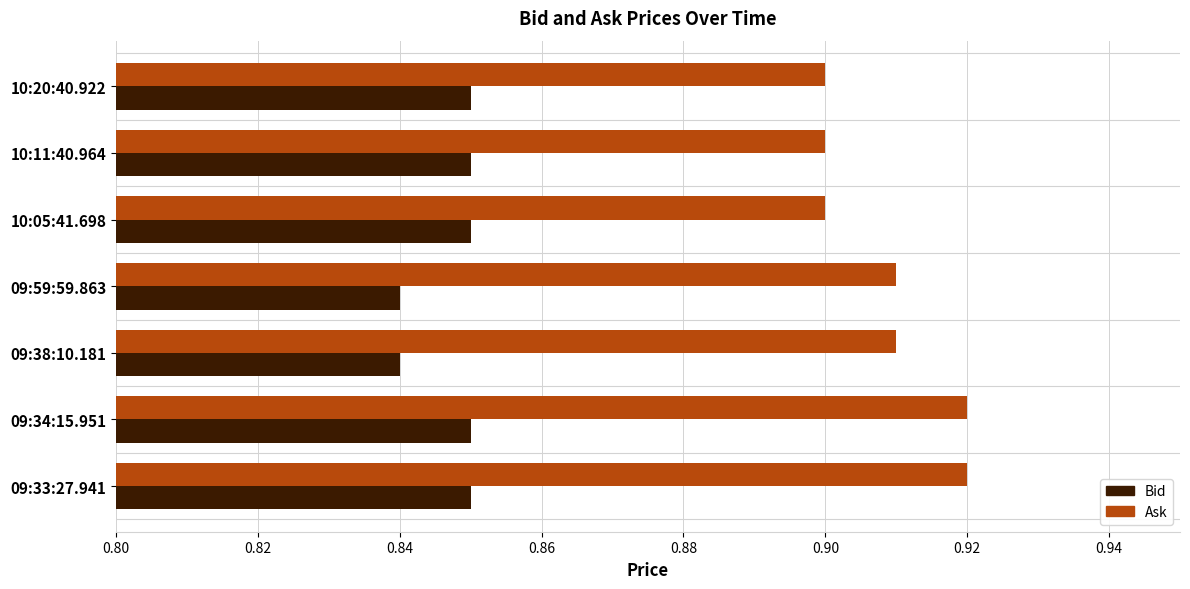

List the series in order of their peak value, highest first.

Ask, Bid